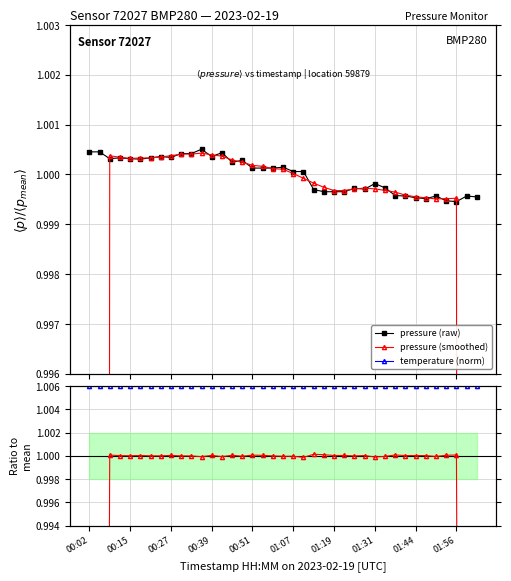

What is the average value of the pressure (smoothed) series?

1.0